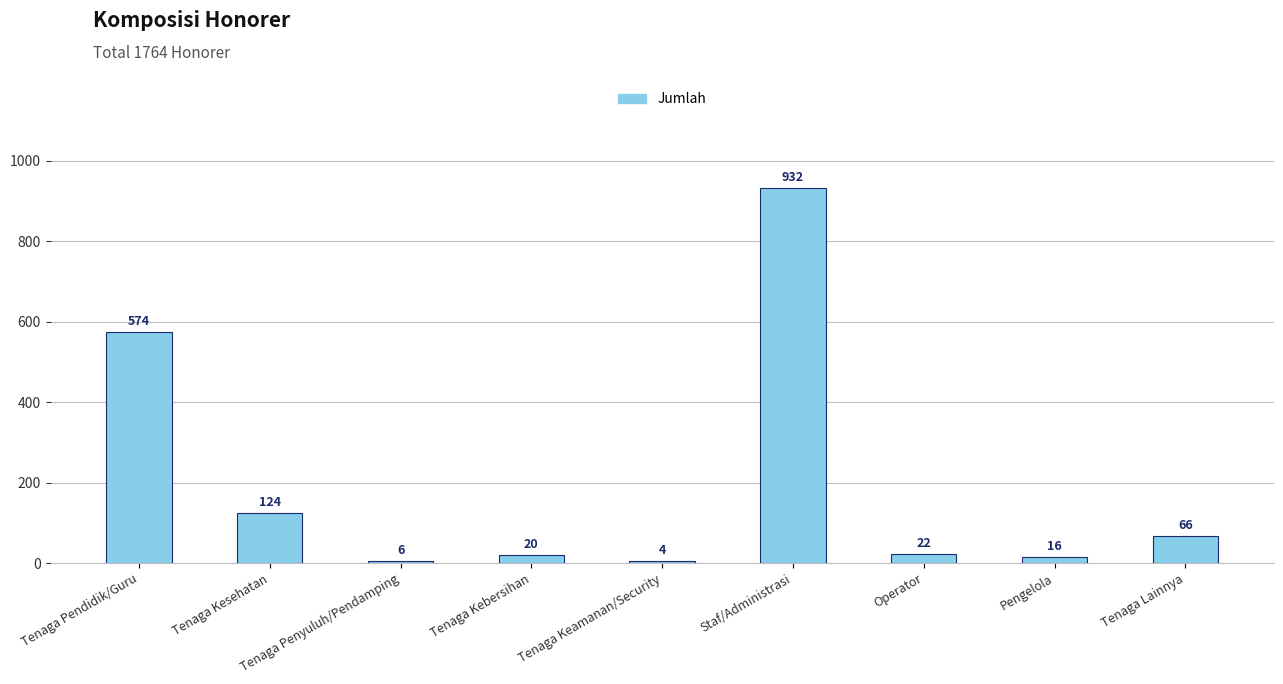

Between Staf/Administrasi and Tenaga Penyuluh/Pendamping, which is larger?

Staf/Administrasi